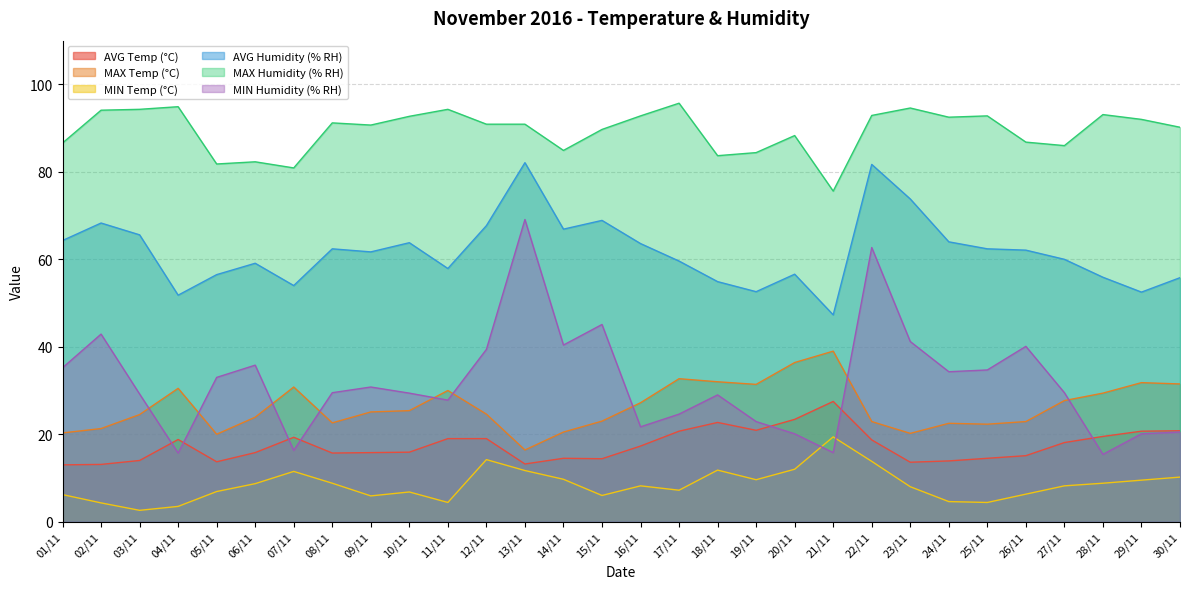

Which category has the highest value in the AVG Temp (°C) series?

21/11